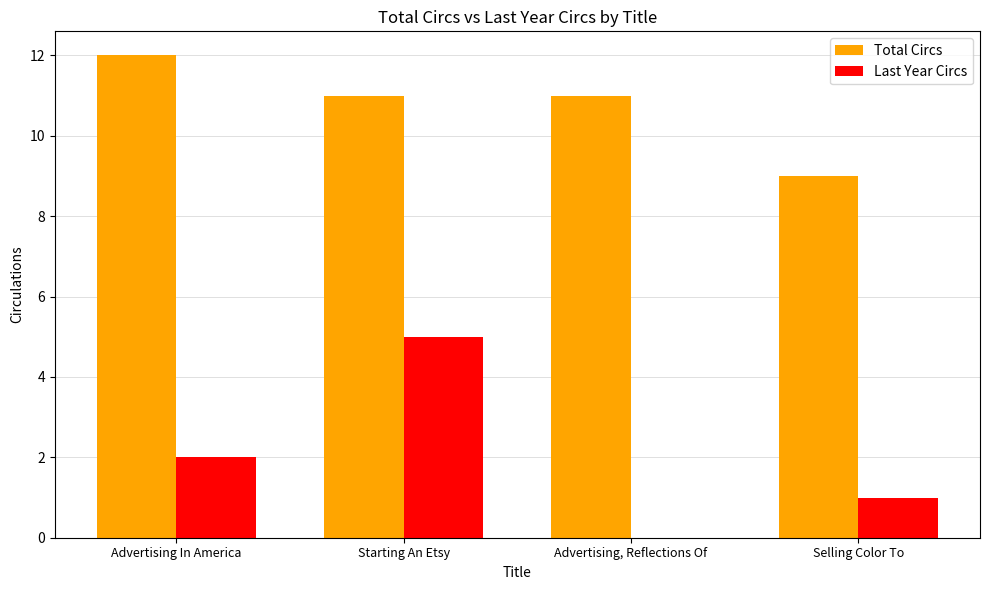

What is the maximum value for Total Circs?

12